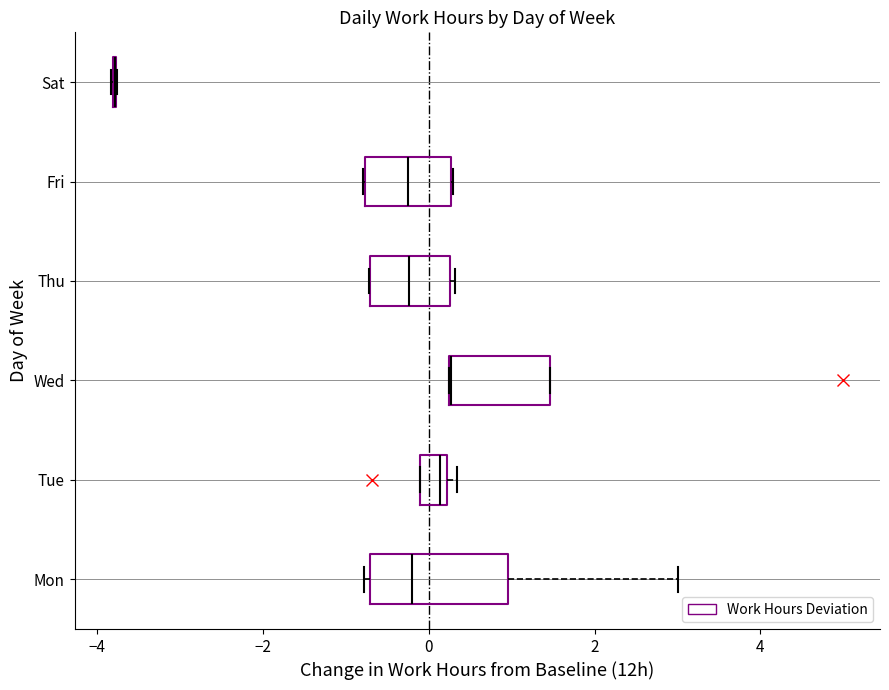

Reading bottom to top, transcribe this box plot: for each box, give where its median line is, the range the box spans, and where its two whiskers end, as read against the x-axis. The values are not printed on the chart, so give them approximately, as read against the axis.

Mon: median -0.2, box -0.8 to 1.0, whiskers -0.8 (just left of the box's left edge) to 3.0
Tue: median 0.2 (just left of the box's right edge), box -0.2 to 0.2, whiskers -0.2 to 0.4
Wed: median 0.2 (drawn on the box's left edge), box 0.2 to 1.4, whiskers 0.2 to 1.4
Thu: median -0.2, box -0.8 to 0.2, whiskers -0.8 to 0.4
Fri: median -0.2, box -0.8 to 0.2, whiskers -0.8 to 0.2
Sat: box collapsed to a line at -3.8, whiskers -3.8 to -3.8